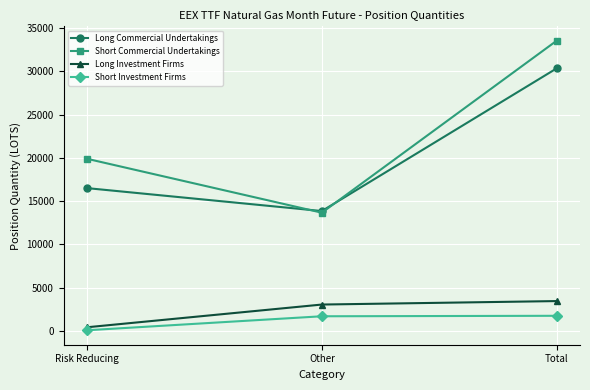

What is the value of the Long Investment Firms point at the 3rd from the left?

3429.0